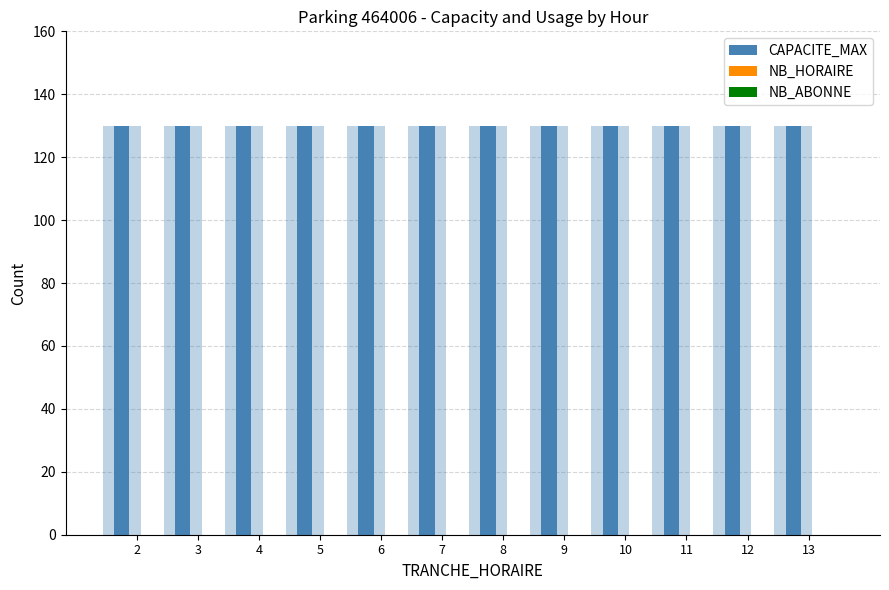

At how many categories does at least one series exceed 9?

12